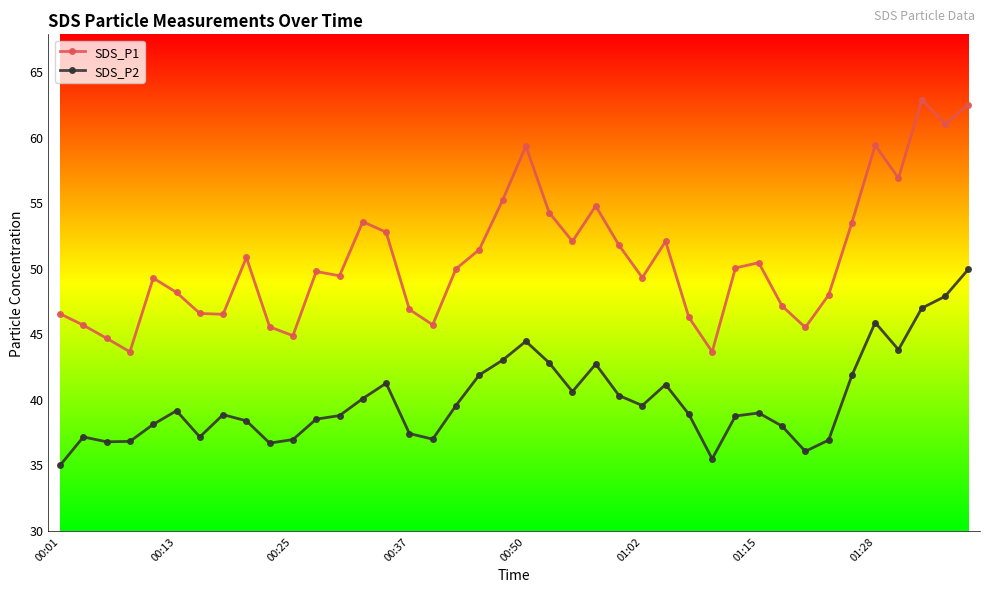

True or false: SDS_P1 and SDS_P2 cross at least once.

False